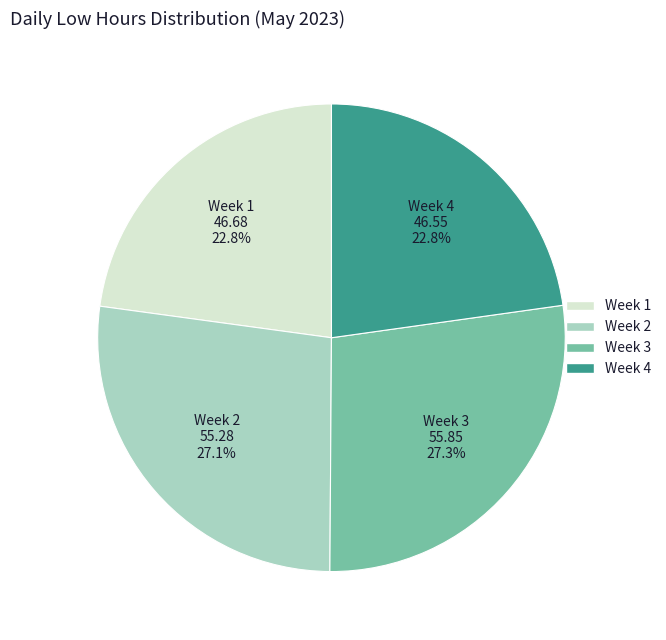

How many segments does this pie chart have?

4